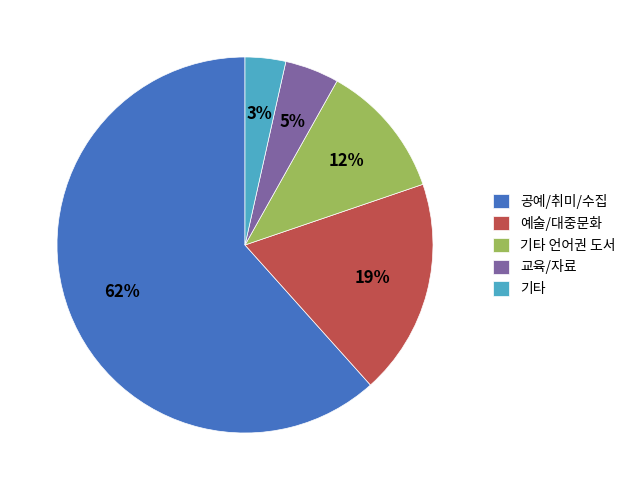

True or false: 기타 언어권 도서 accounts for 18% of the total.

False